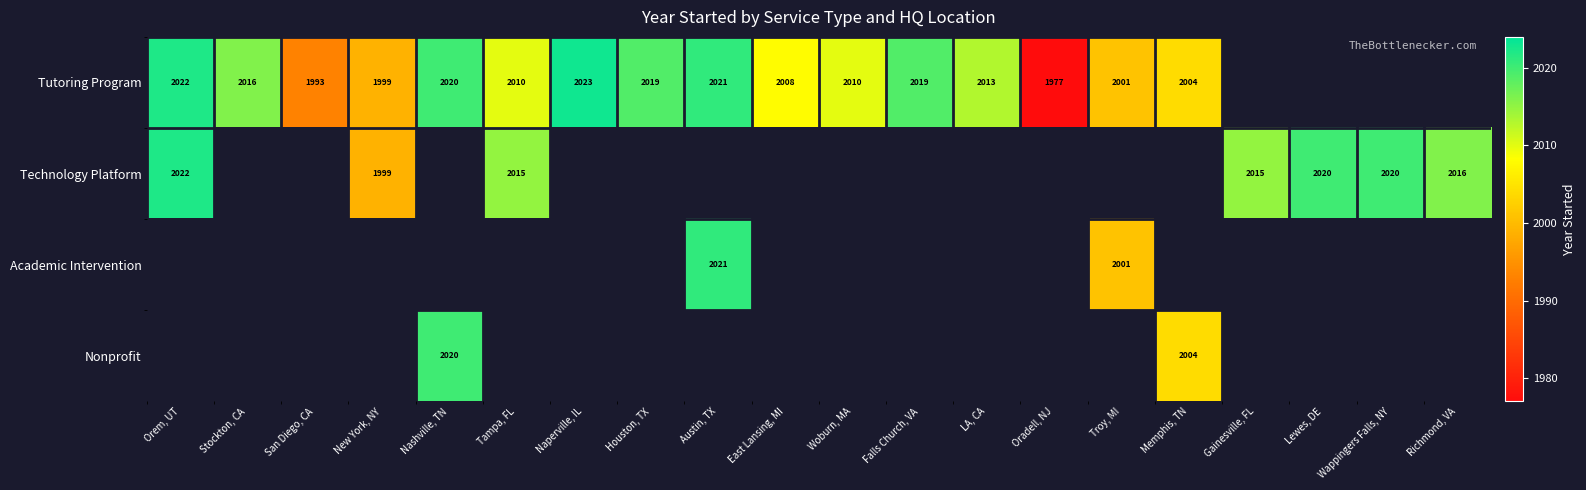

The Tutoring Program series shows 2795 at East Lansing, MI. True or false?

False